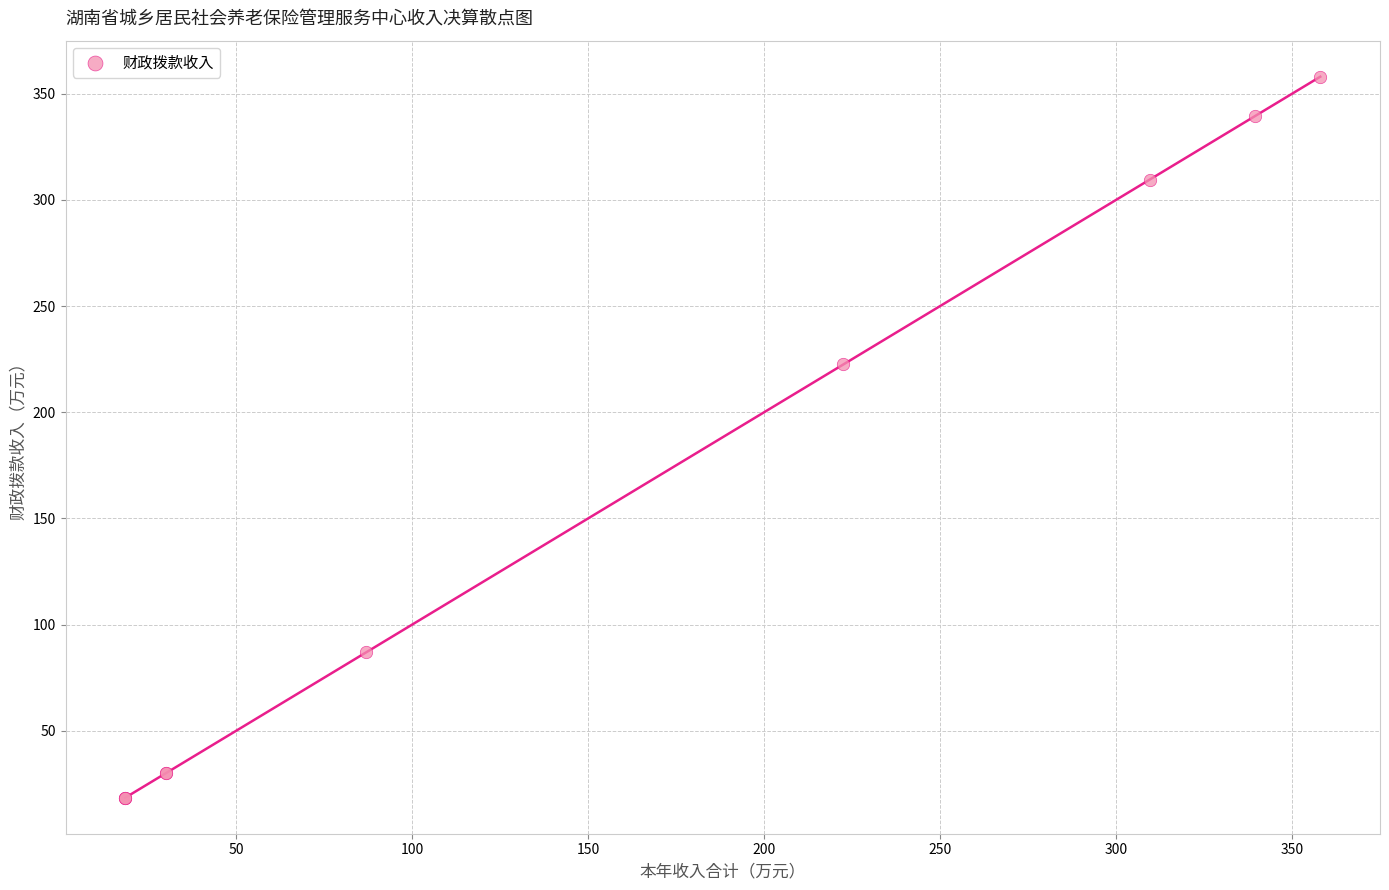

What Y value in the scatter plot is closest to 188?

222.5